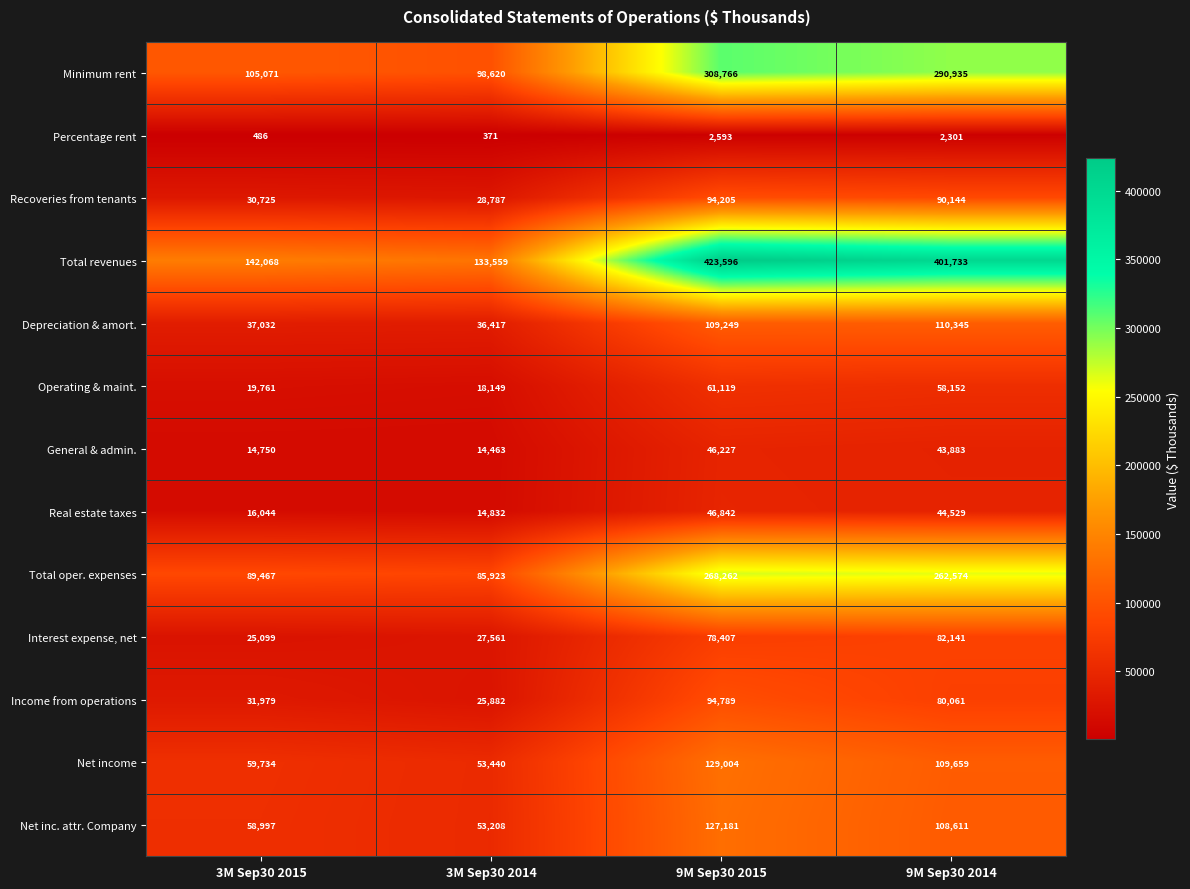

At which label is Recoveries from tenants closest to 61496?

9M Sep30 2014